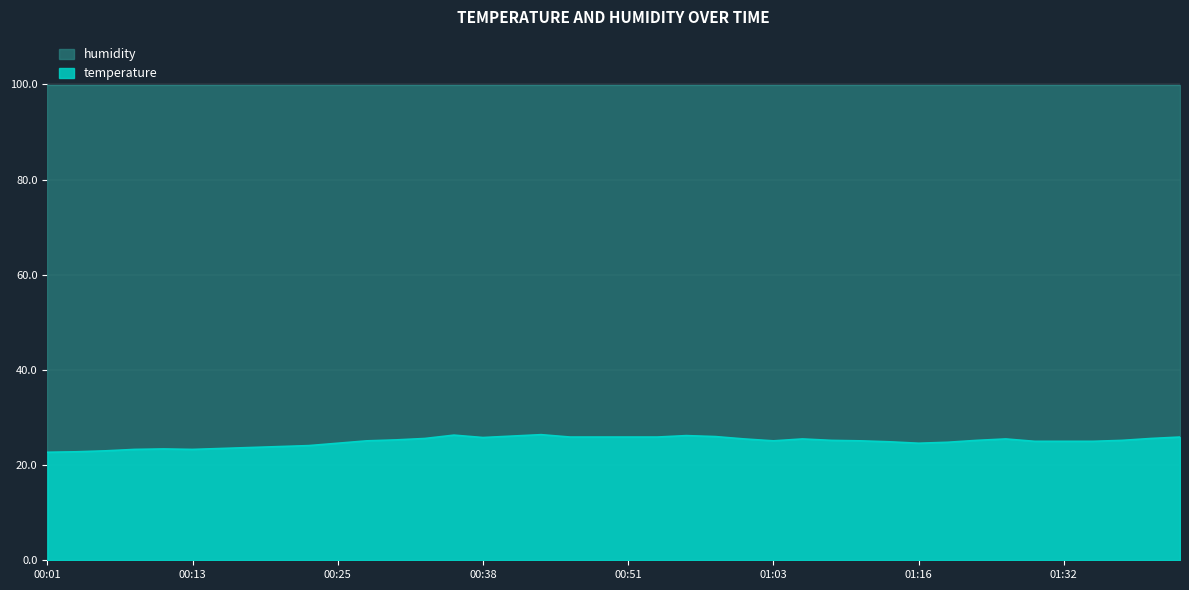

At which category does the data reach its first local valley?

00:13